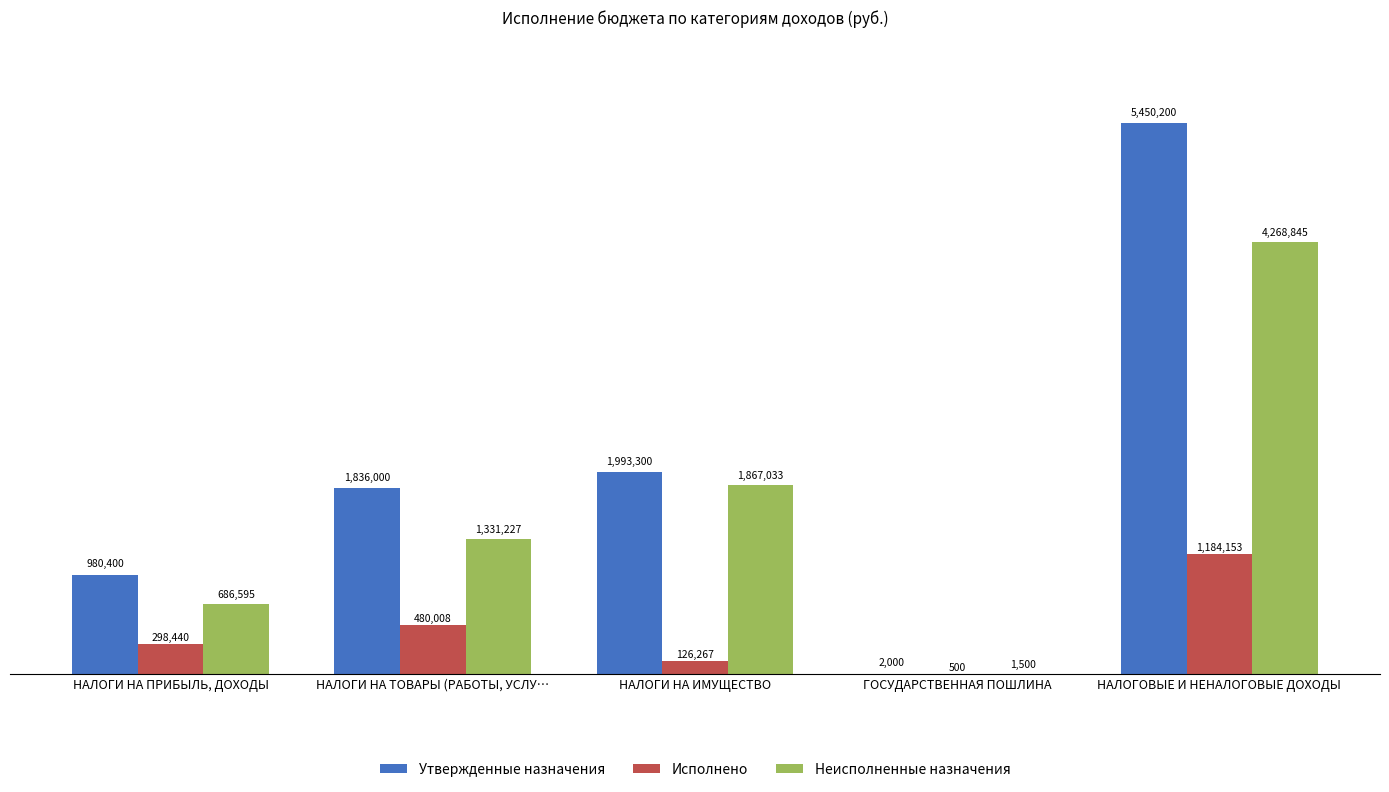

What are all the series names shown in the legend?

Утвержденные назначения, Исполнено, Неисполненные назначения